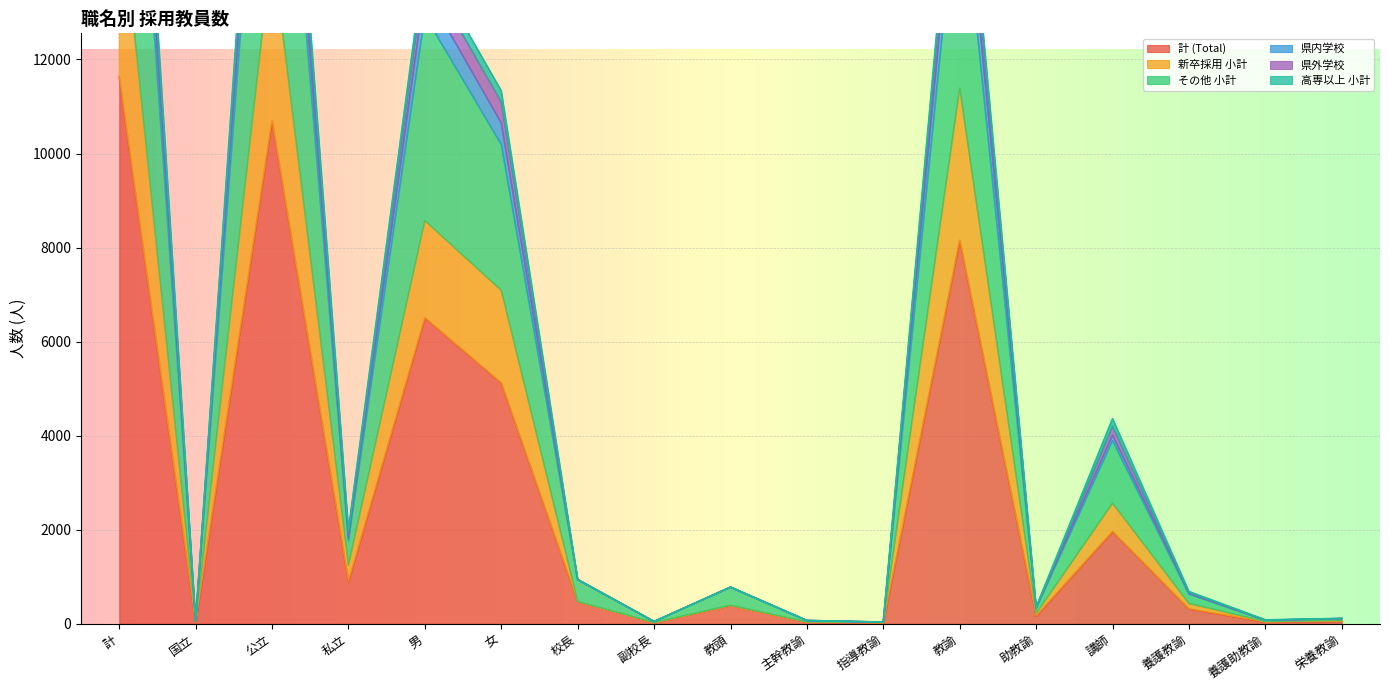

What is the value of the 新卒採用 小計 point at the 4th from the left?

1243